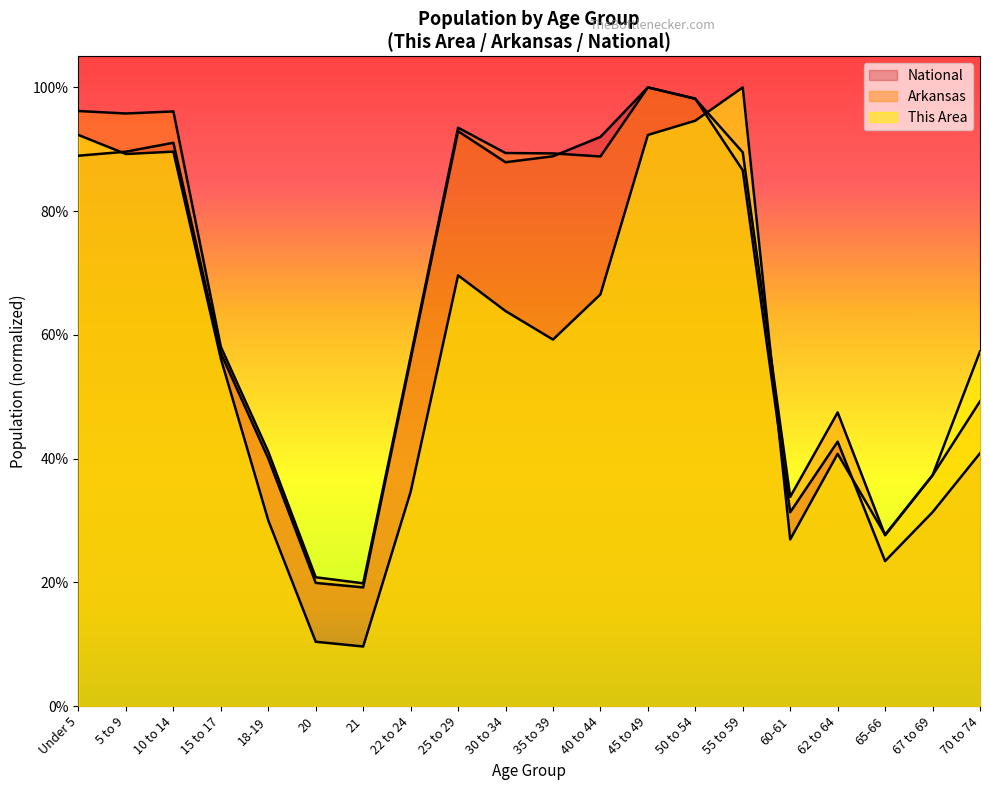

Does the chart have visible grid lines?

No